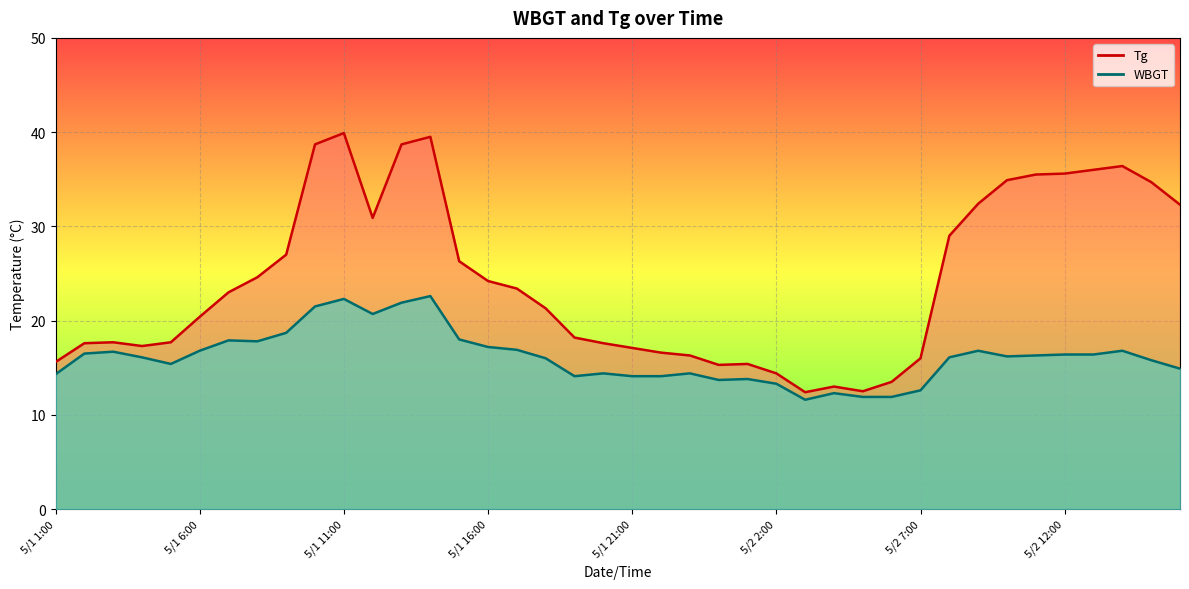

What are all the series names shown in the legend?

Tg, WBGT